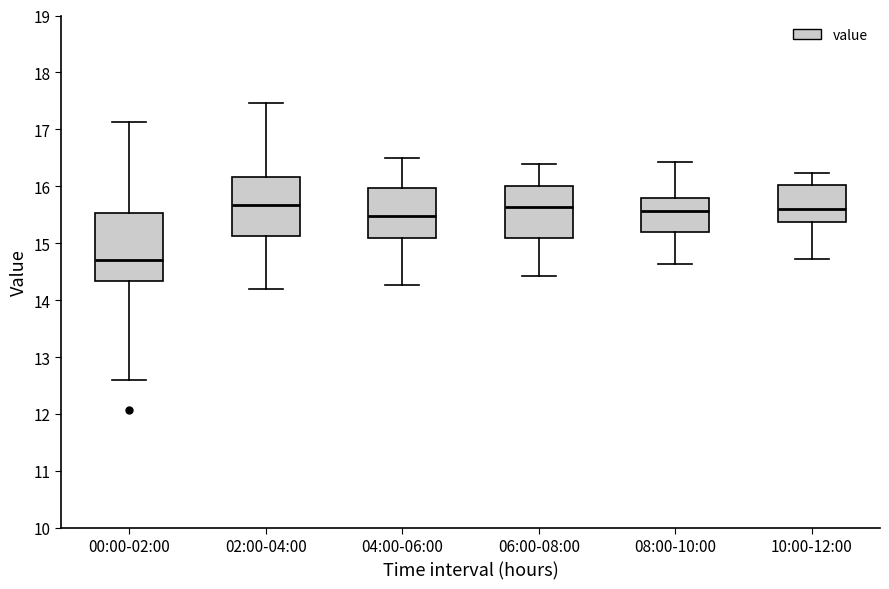

Where is the upper edge of the box for 08:00-10:00 on the y-axis? The values are not printed on the chart, so give them approximately, as read against the axis.

15.8